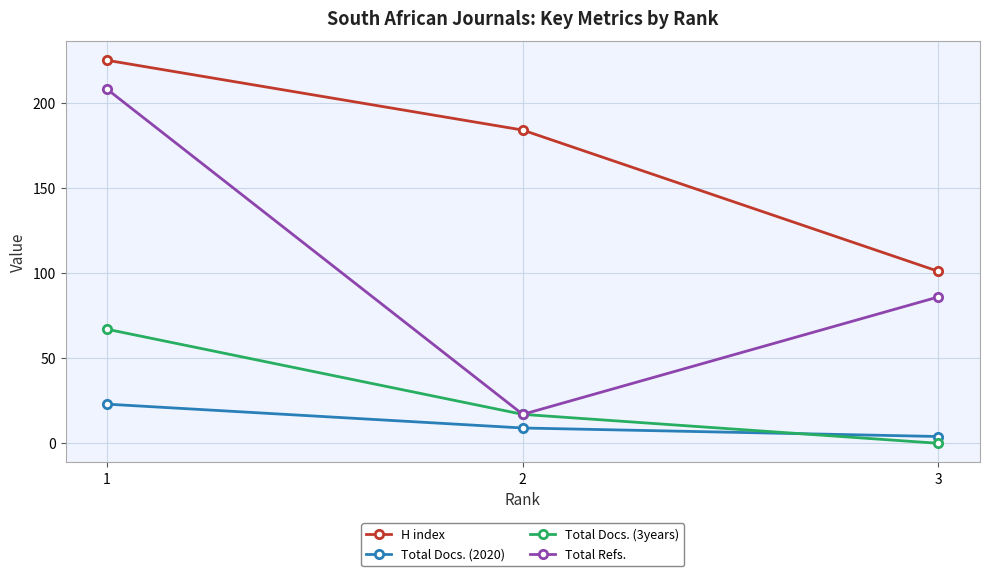

Read the Total Docs. (2020) value at 3, to the nearest 5.

5